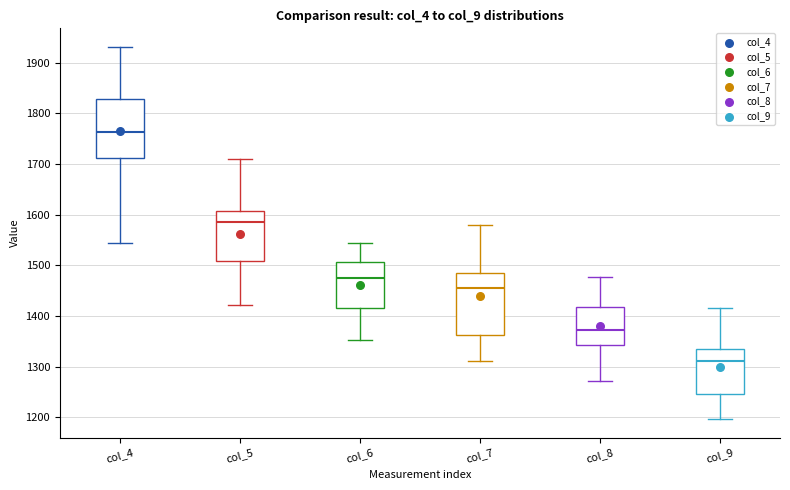

Which box's median line is the highest?

col_4